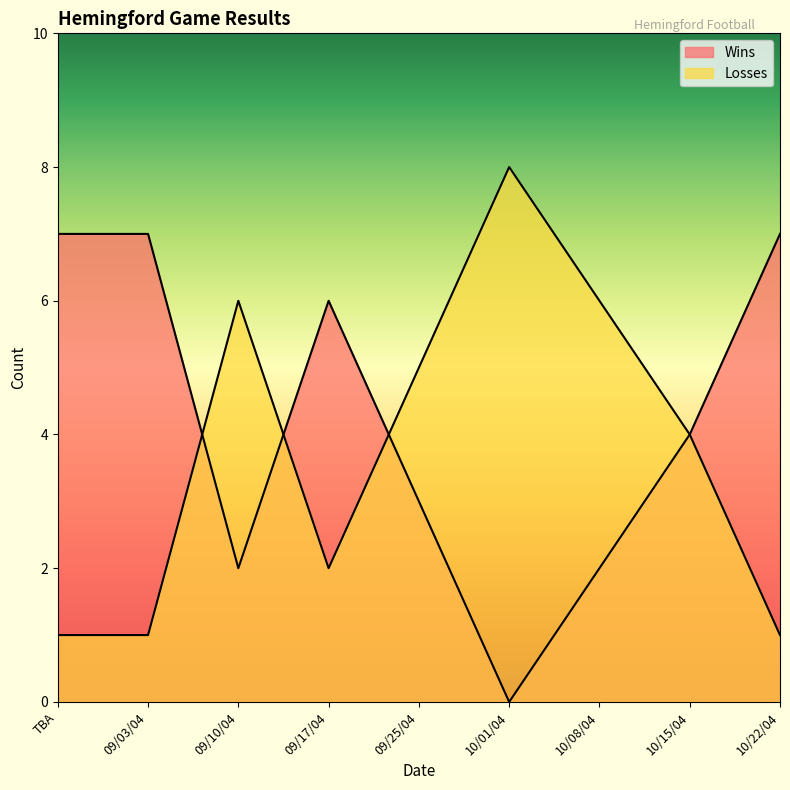

What are all the series names shown in the legend?

Wins, Losses